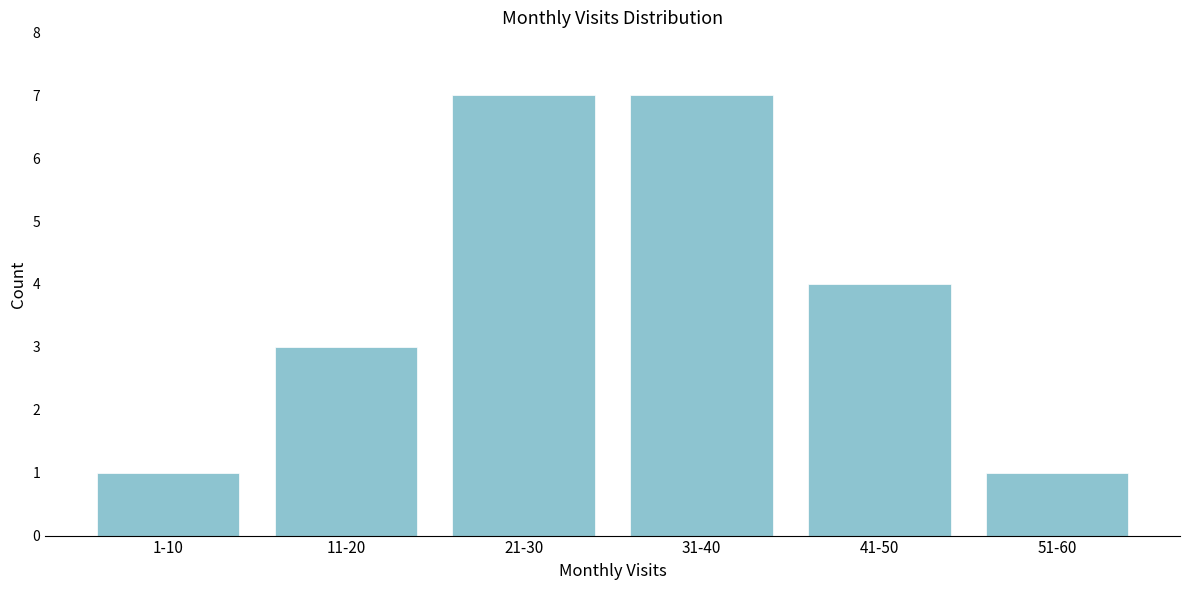

Reading right to left, transcribe all the data shown in this chart.

51-60=1	41-50=4	31-40=7	21-30=7	11-20=3	1-10=1